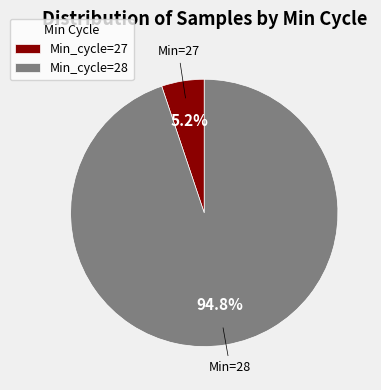

Rank the categories by value from lowest to highest.

Min_cycle=27, Min_cycle=28